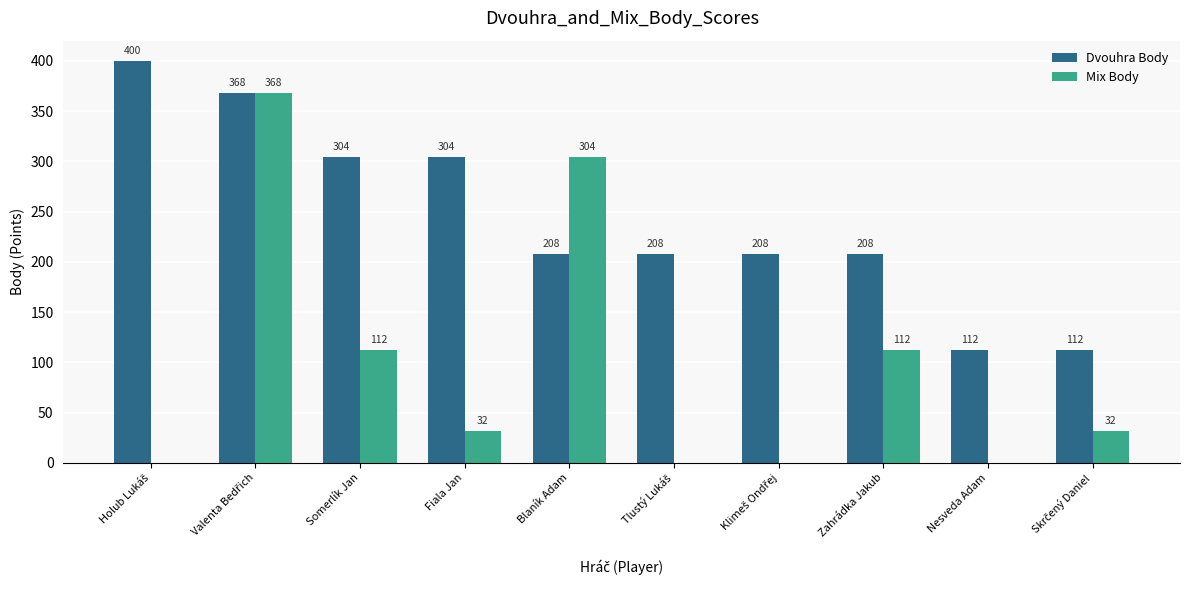

True or false: Mix Body has a value of 200 at Zahrádka Jakub.

False